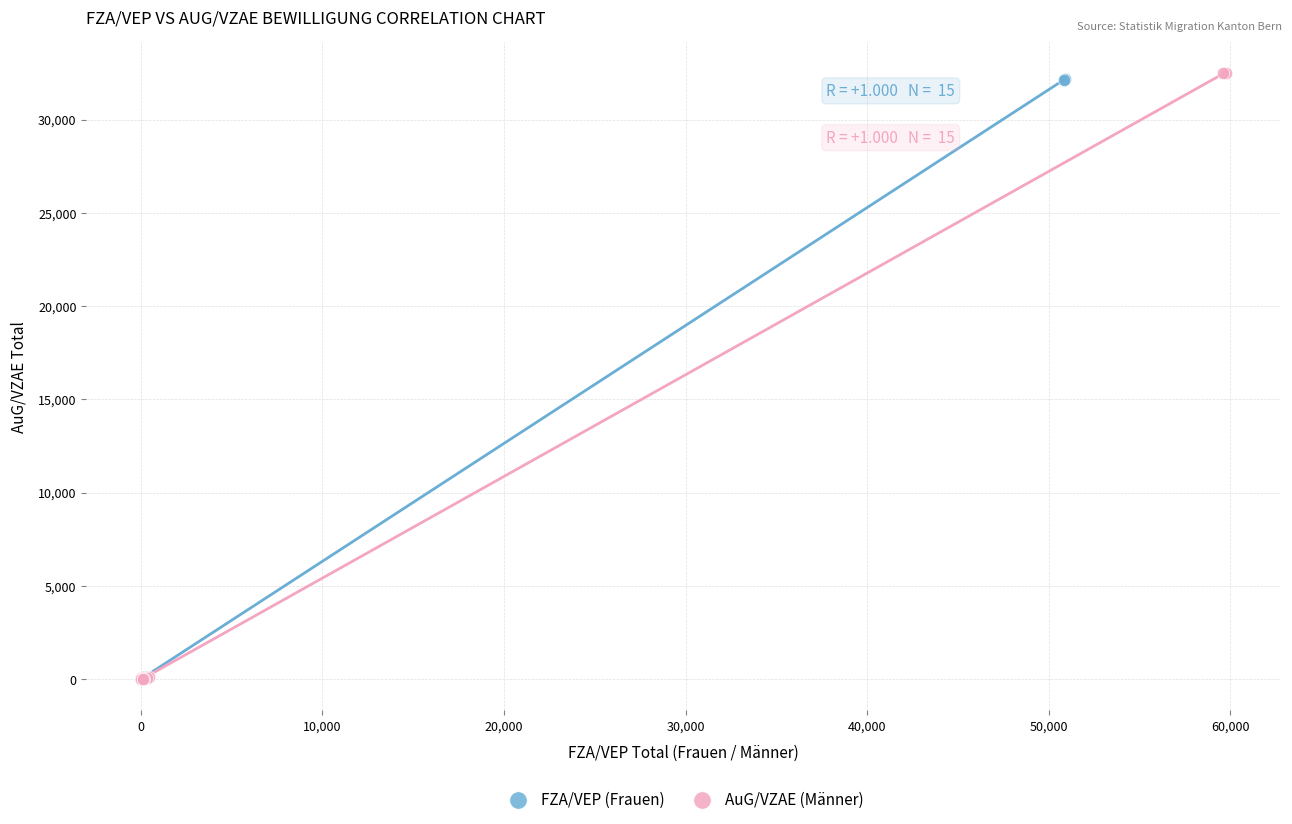

Which series has the widest spread of Y values?

AuG/VZAE (Männer)